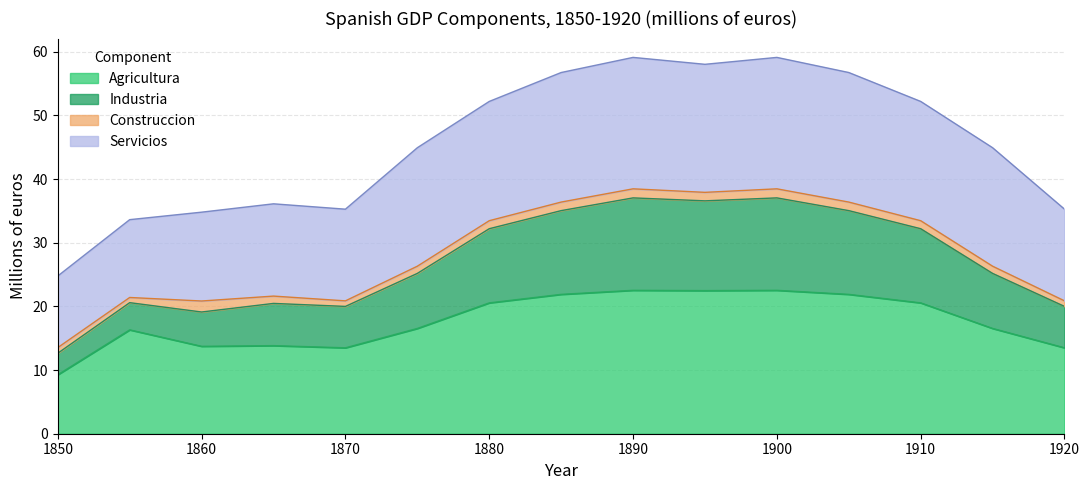

List the labels in order of Industria value, largest first.

1890, 1900, 1895, 1885, 1905, 1880, 1910, 1875, 1915, 1865, 1870, 1920, 1860, 1855, 1850